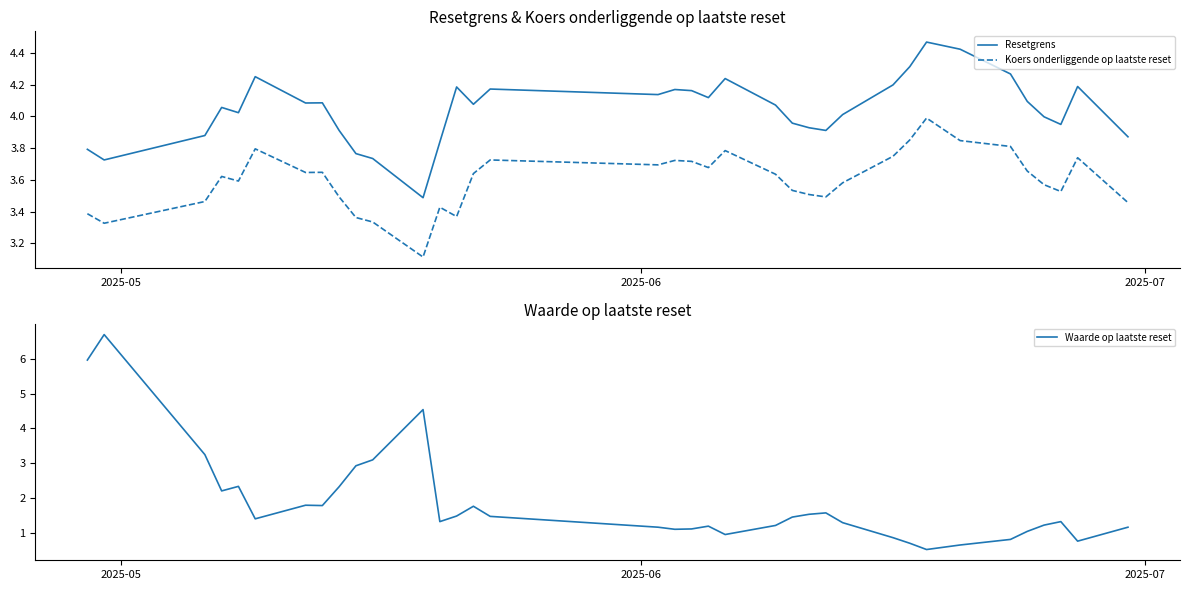

What is the lowest value of the Waarde op laatste reset series?

0.5